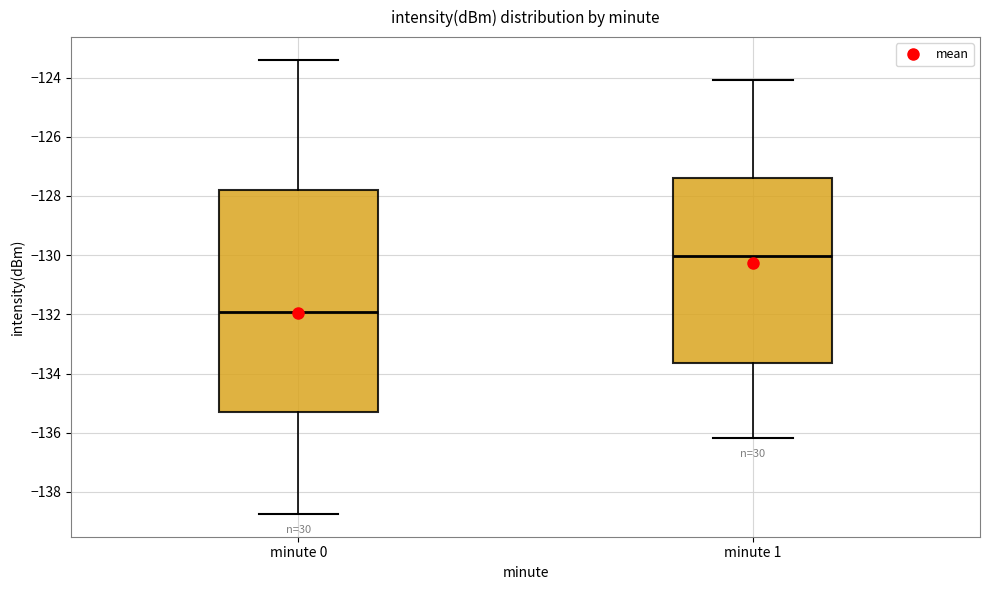

Where does the upper whisker of the box for minute 1 end on the y-axis? The values are not printed on the chart, so give them approximately, as read against the axis.

-124.0